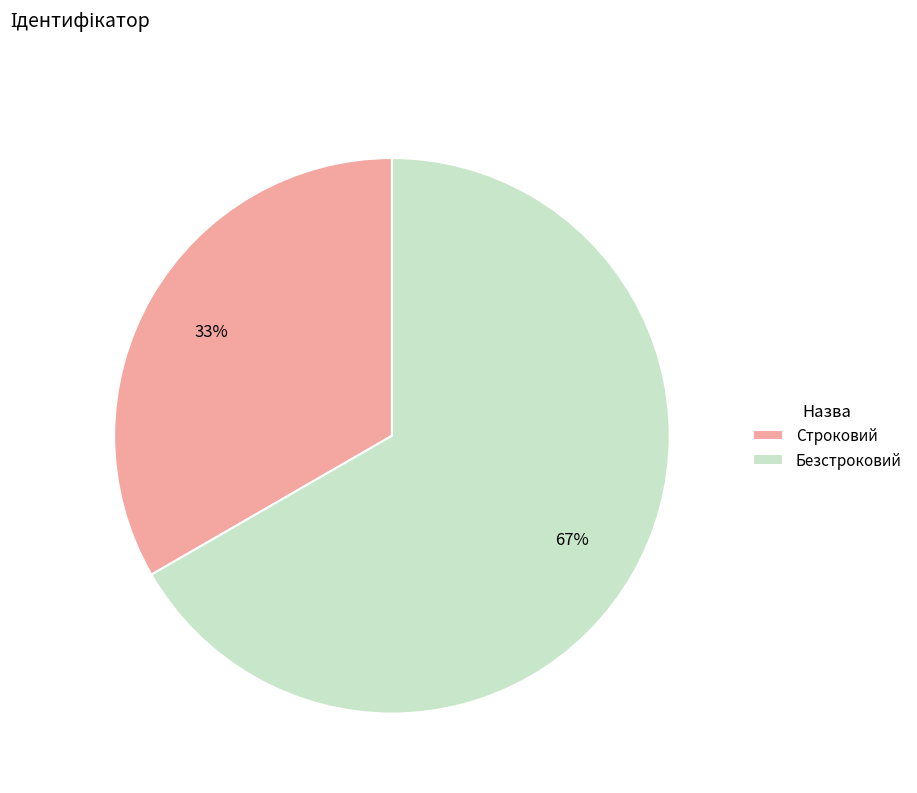

Do Строковий and Безстроковий together represent more than half of the pie?

Yes